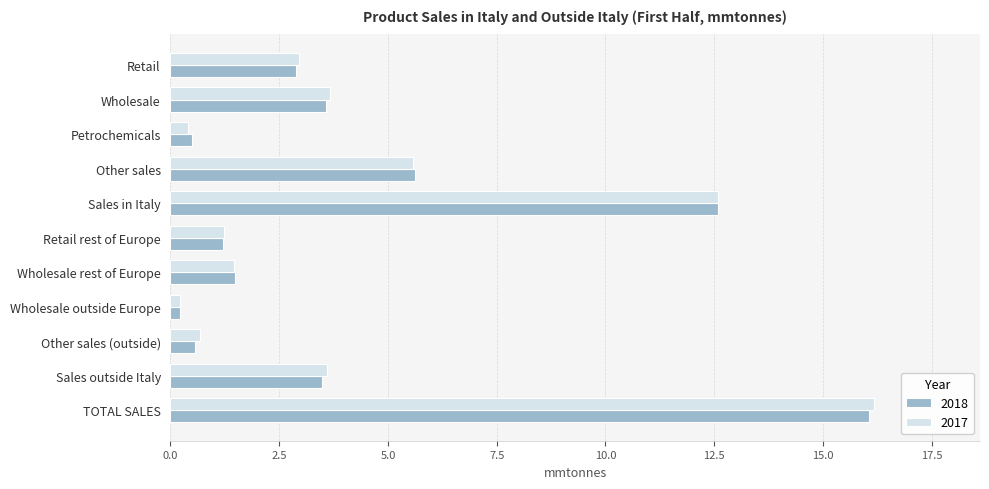

What is the difference between the maximum and second lowest values in the 2018 series?

15.6